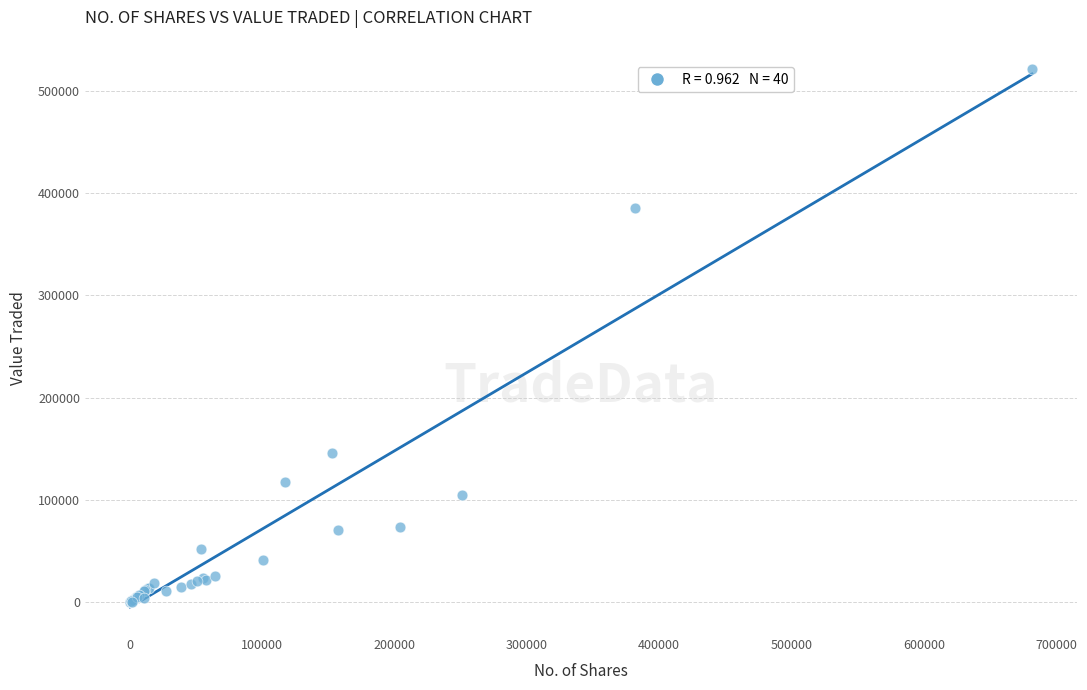

What Y value in the scatter plot is closest to 260496?

146192